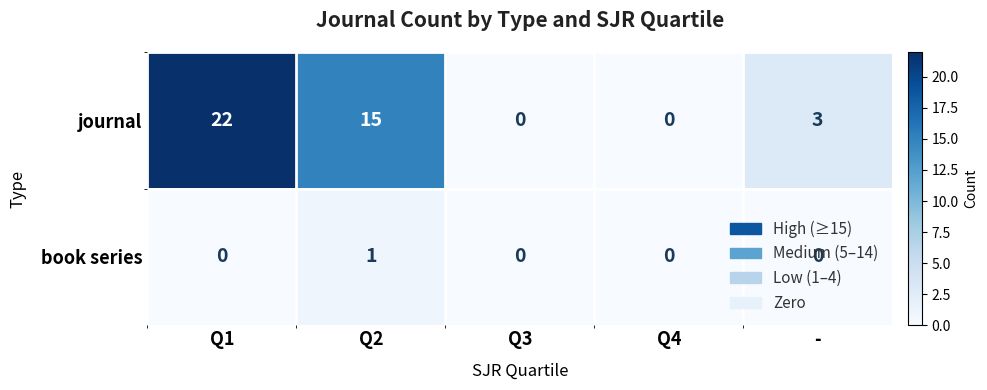

The value of journal at Q3 is 0. True or false?

True